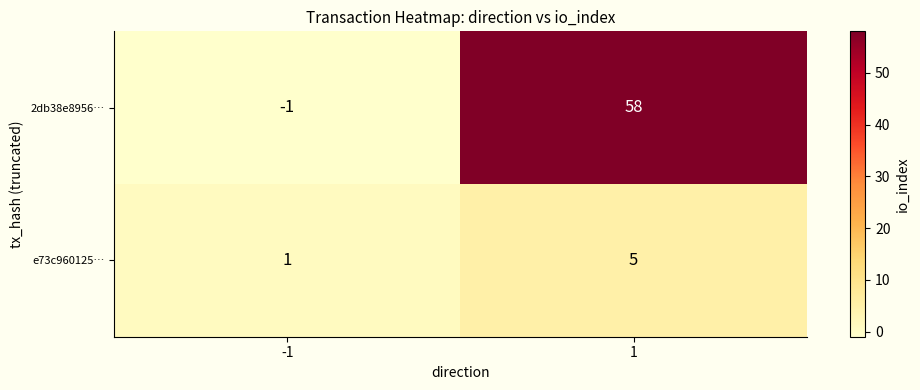

At how many categories does at least one series exceed 8?

1